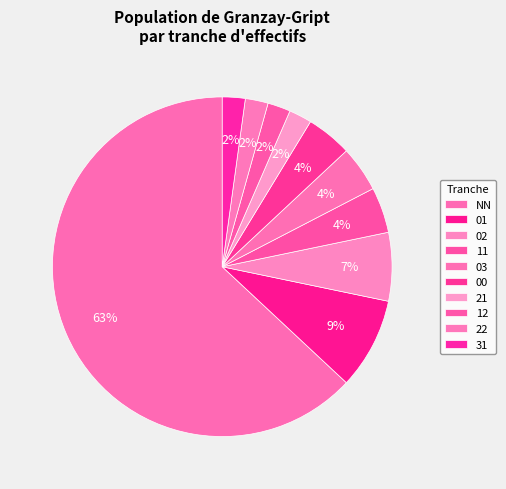

How many segments does this pie chart have?

10